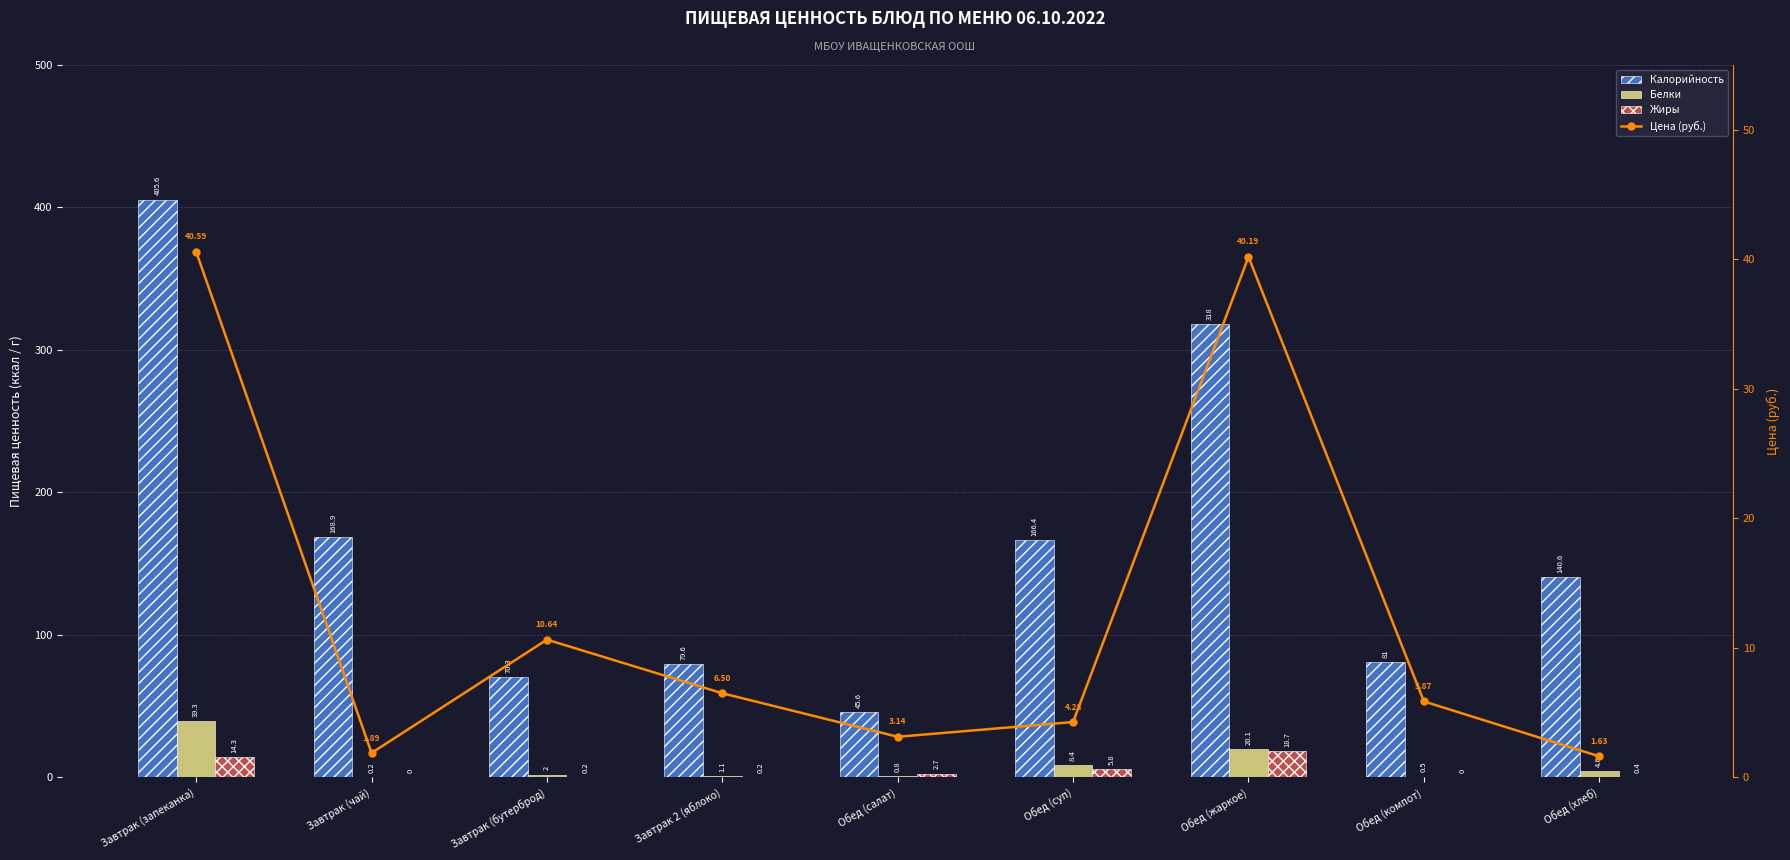

How many data points in Белки are less than 2?

4